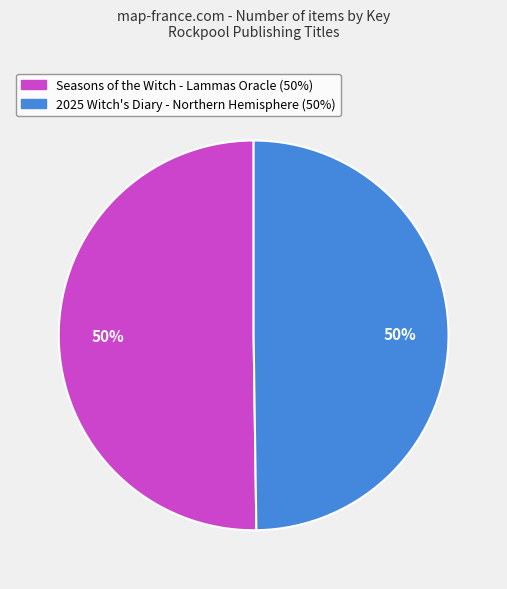

Combined, do Seasons of the Witch - Lammas Oracle and 2025 Witch's Diary - Northern Hemisphere account for over 50%?

Yes